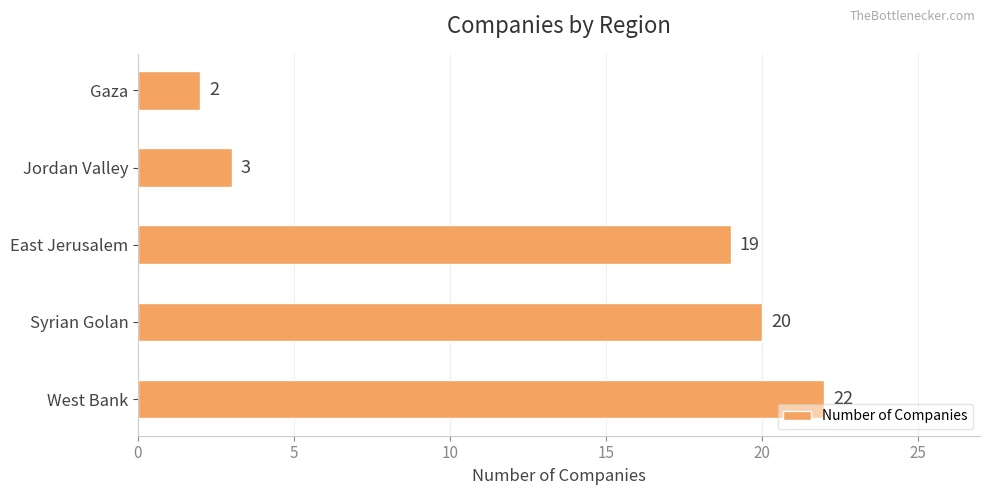

Approximately how many times larger is the value at Syrian Golan compared to Jordan Valley?

6.7